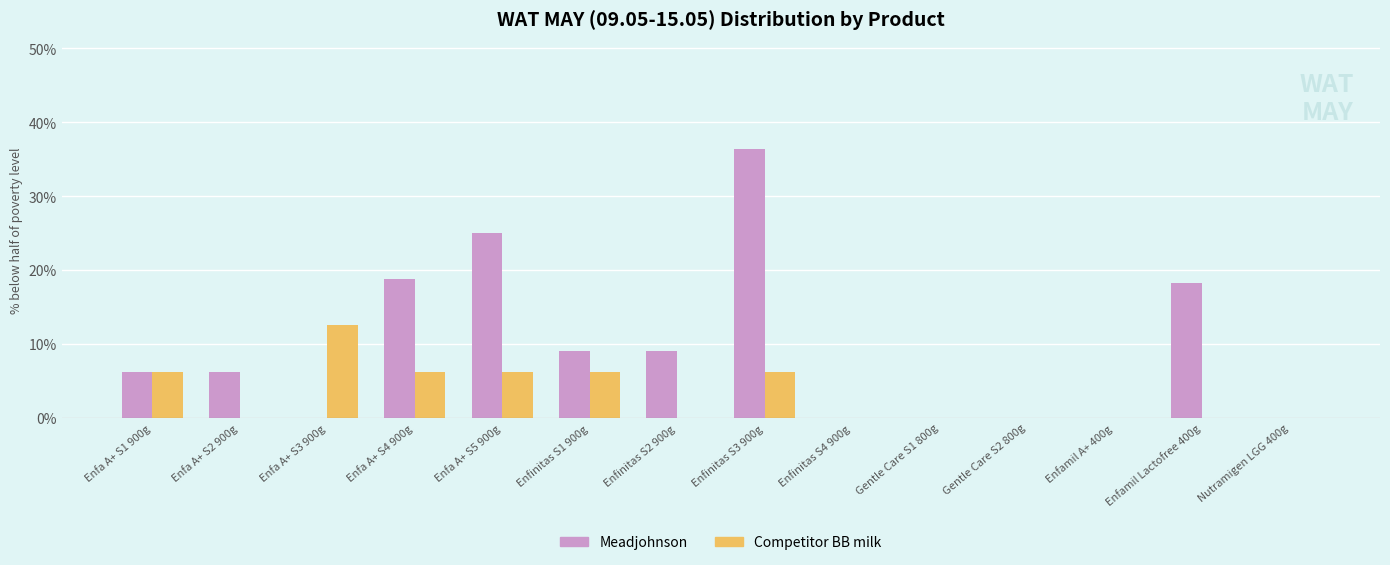

What is the value of the Competitor BB milk bar at the 5th from the left?

0.1